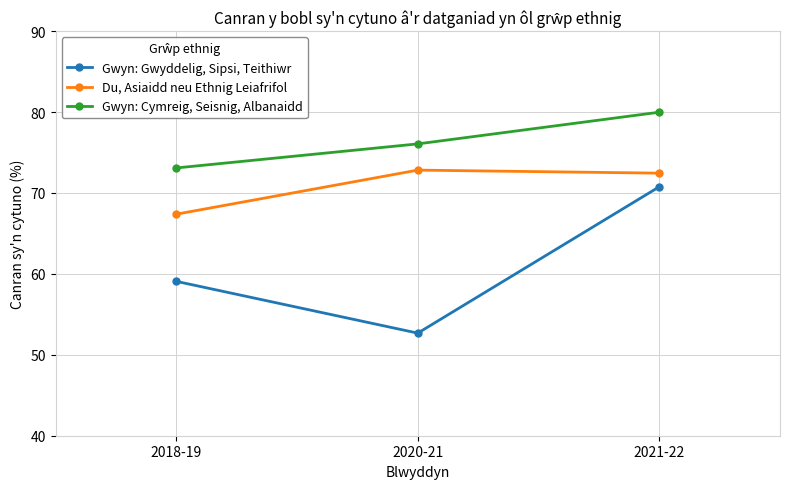

Rank the categories by Gwyn: Cymreig, Seisnig, Albanaidd value from lowest to highest.

2018-19, 2020-21, 2021-22